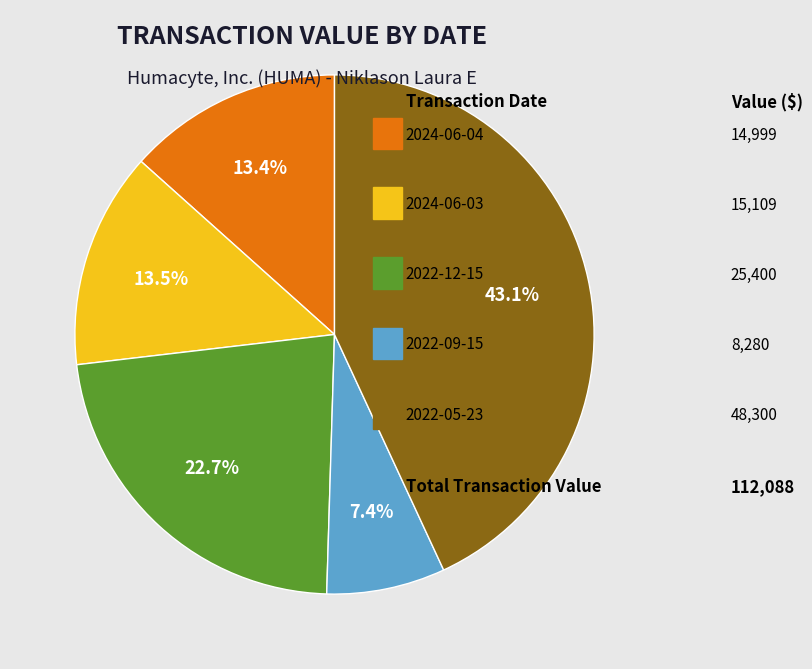

Is there any slice that represents more than half of the pie?

No